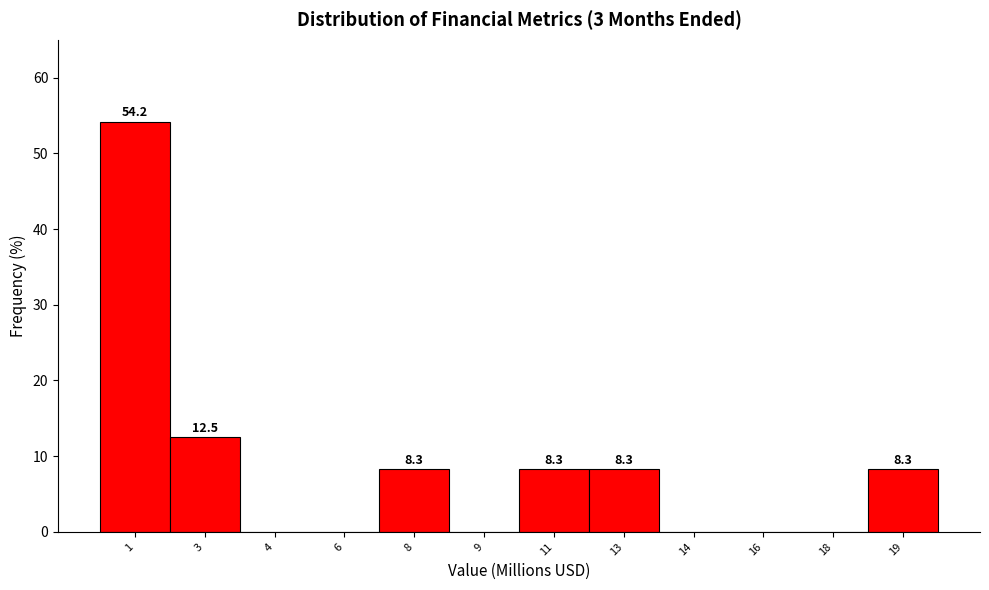

Is it true that the value at 9 is -18.0?

False